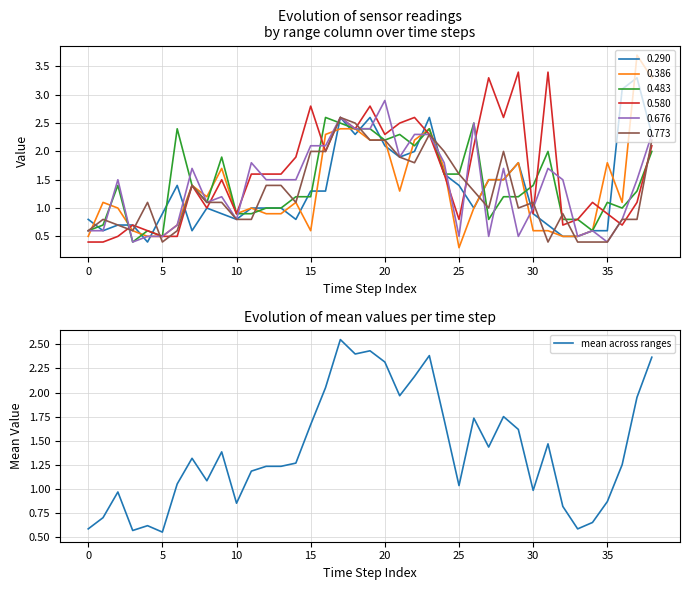

Is it true that the value at 35 is 0.9?

True